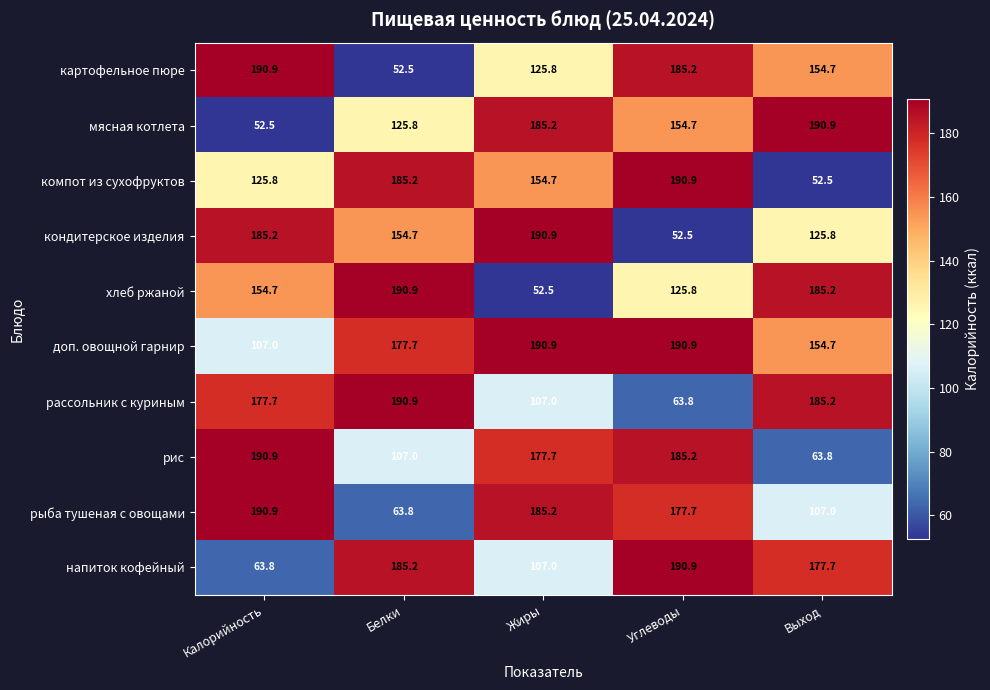

The рис series shows 38.0 at Выход. True or false?

False